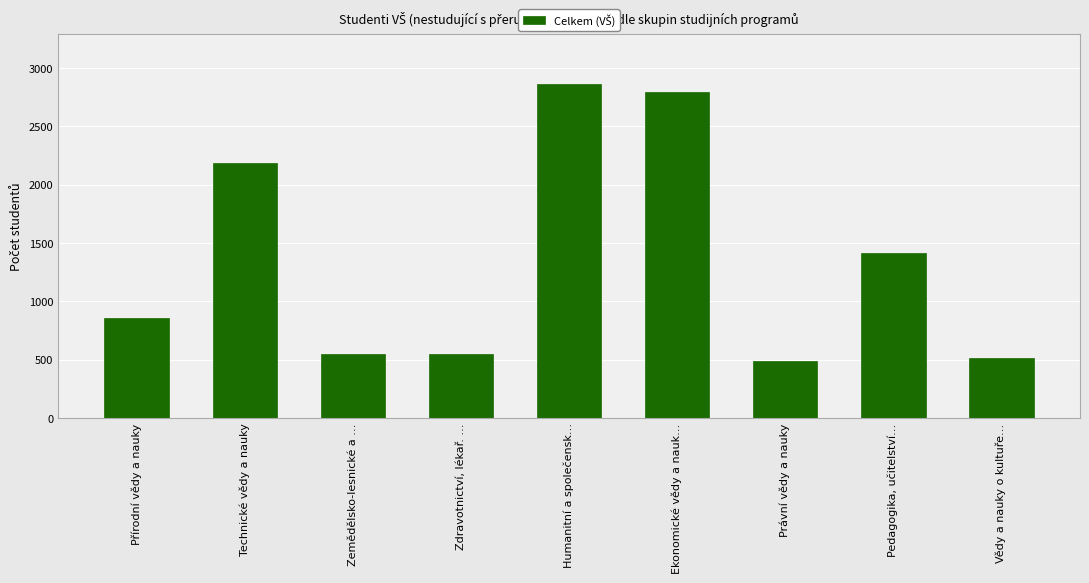

What is the label of the 3rd bar from the left?

Zemědělsko-lesnické a …